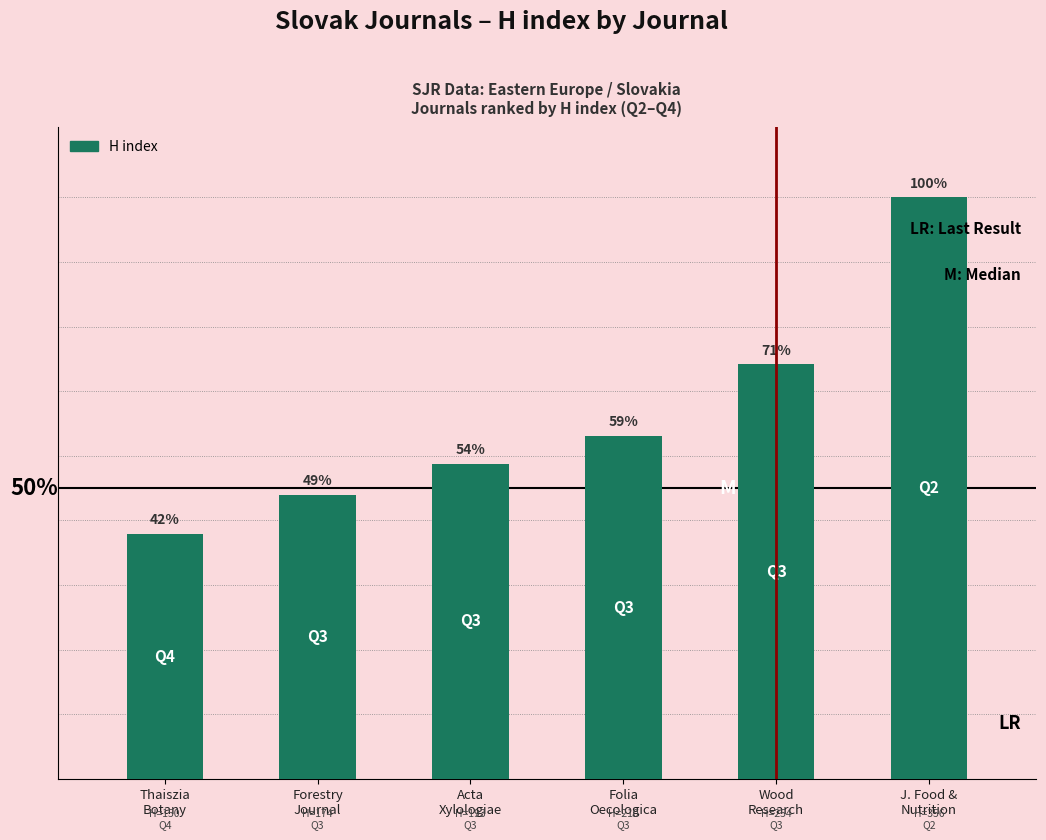

Are the bars horizontal?

No